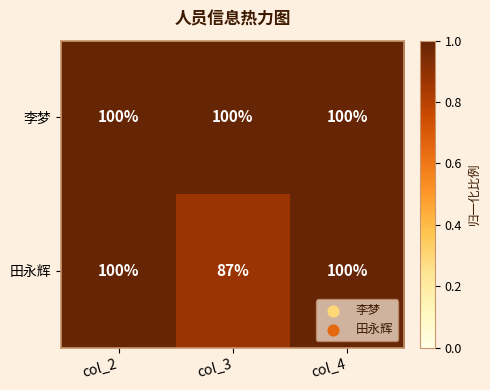

Which series has the widest spread of values?

田永辉